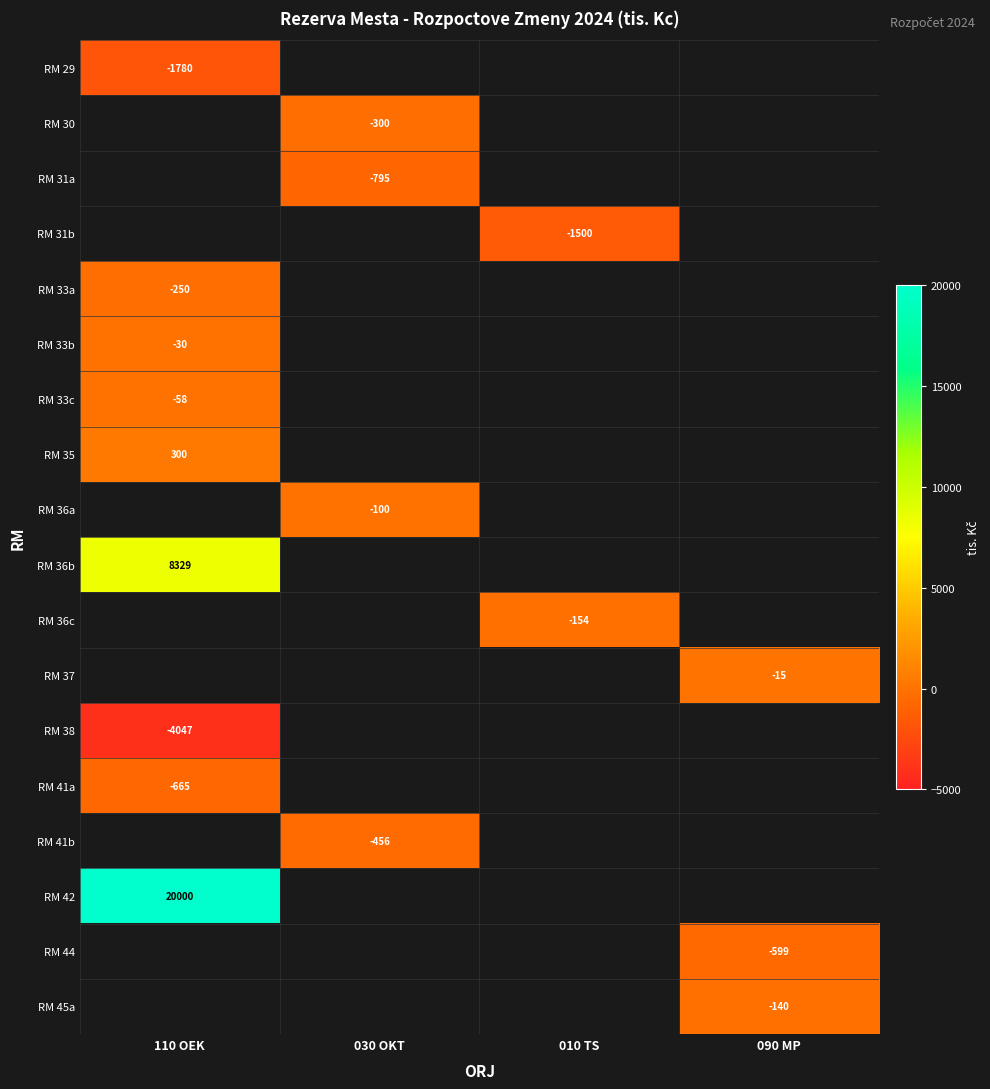

Which label corresponds to the smallest value in the chart?

110 OEK